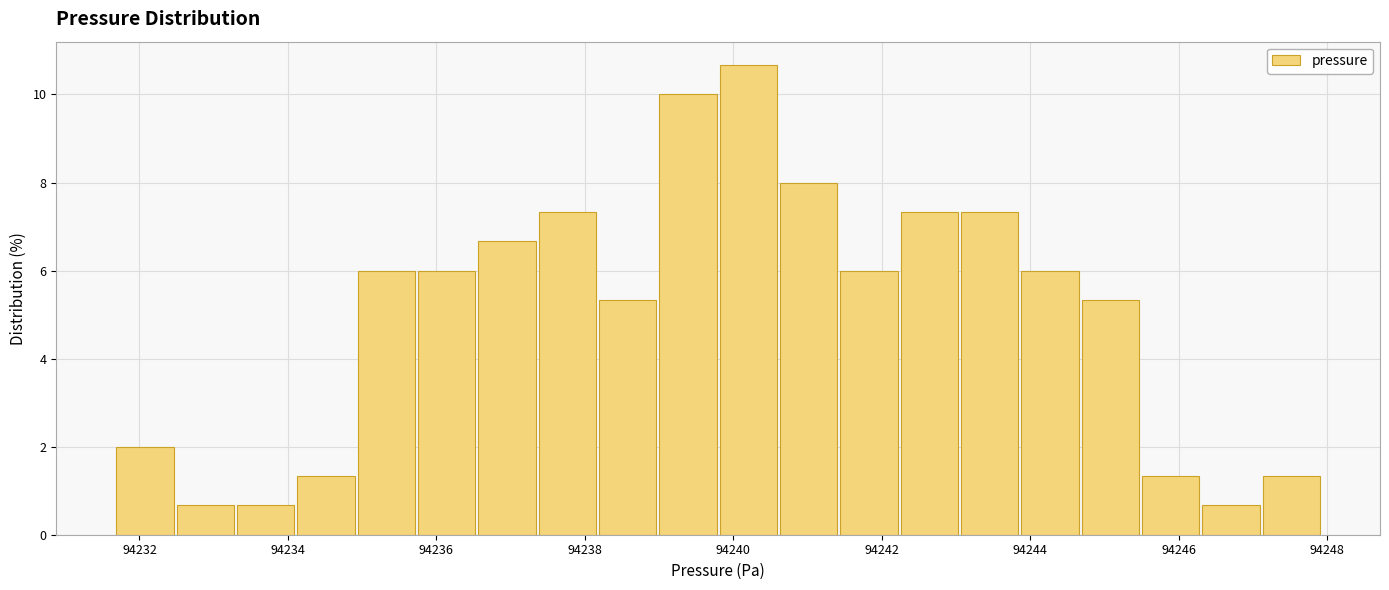

Over which range of the x-axis is the bar tallest?

94239.8 to 94240.6